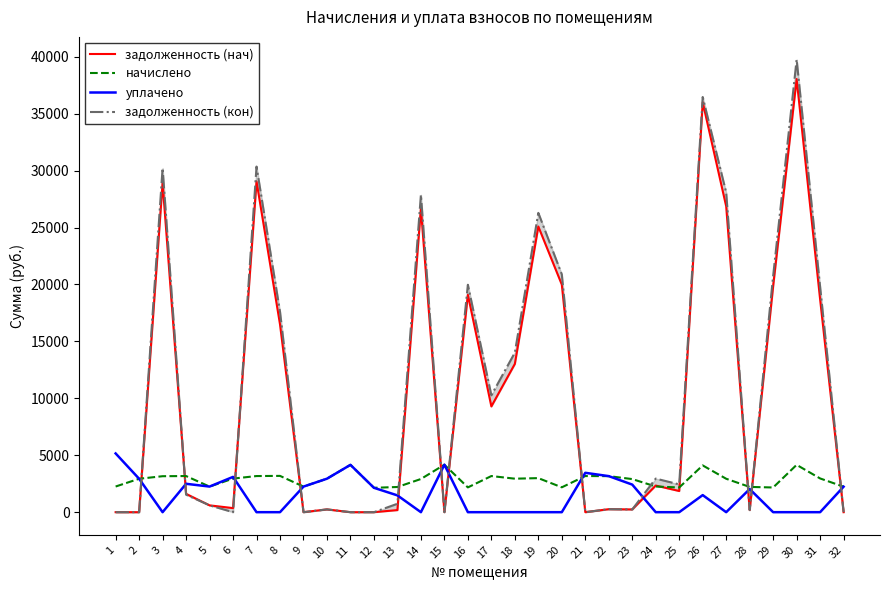

What is the difference between the maximum and minimum values in the задолженность (нач) series?

38040.2